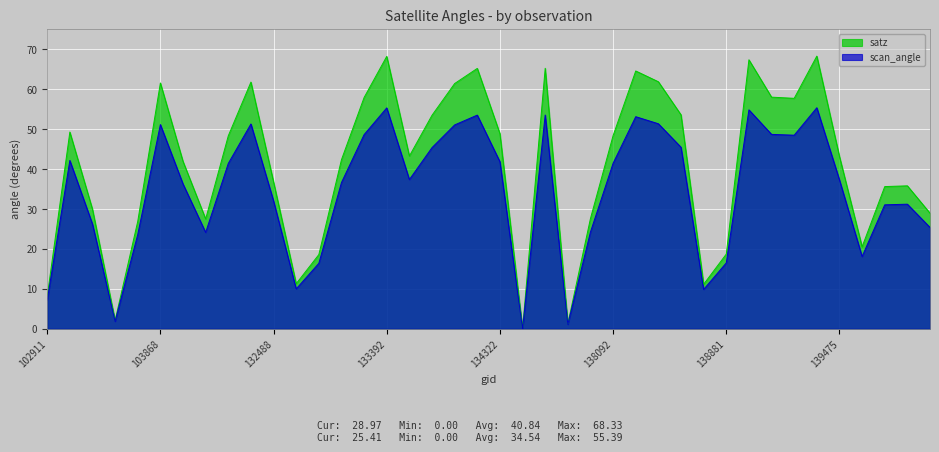

Which series has the widest spread of values?

satz